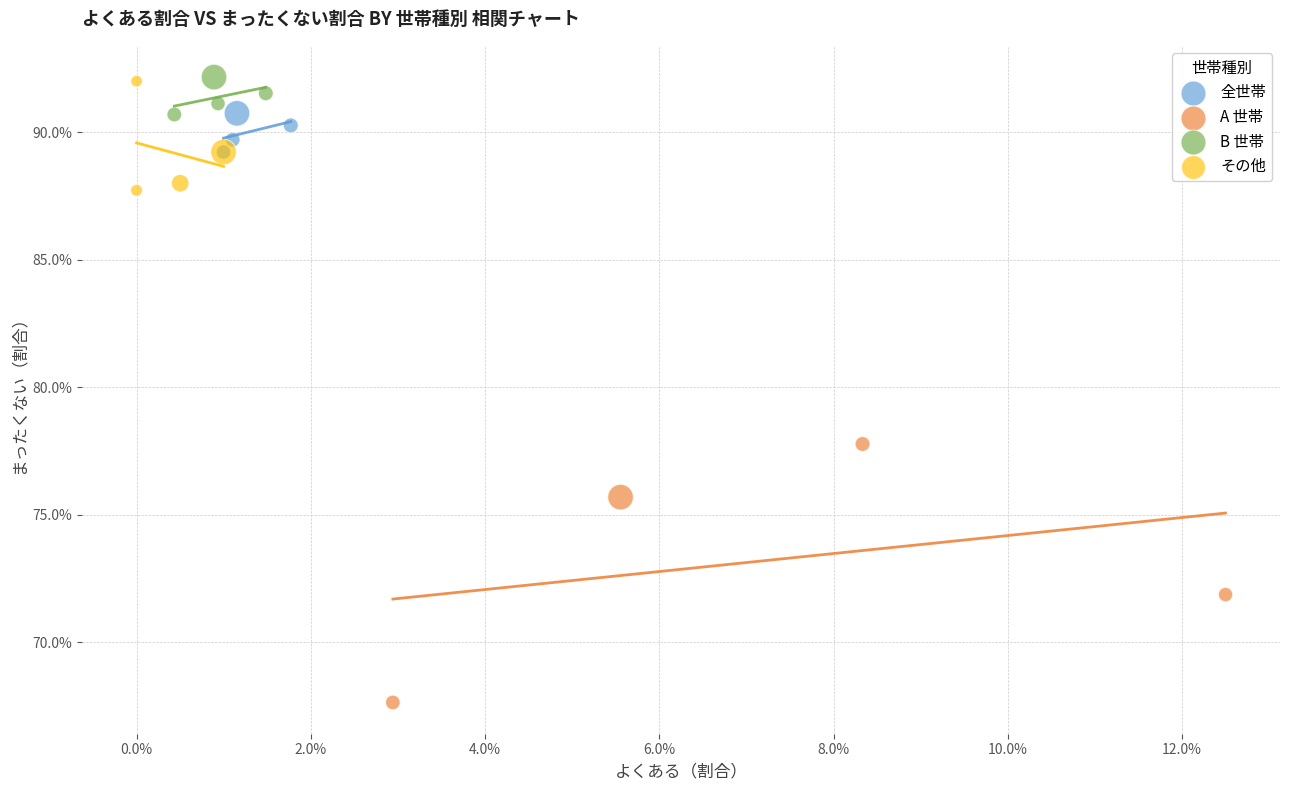

Which series reaches the minimum Y coordinate?

A 世帯